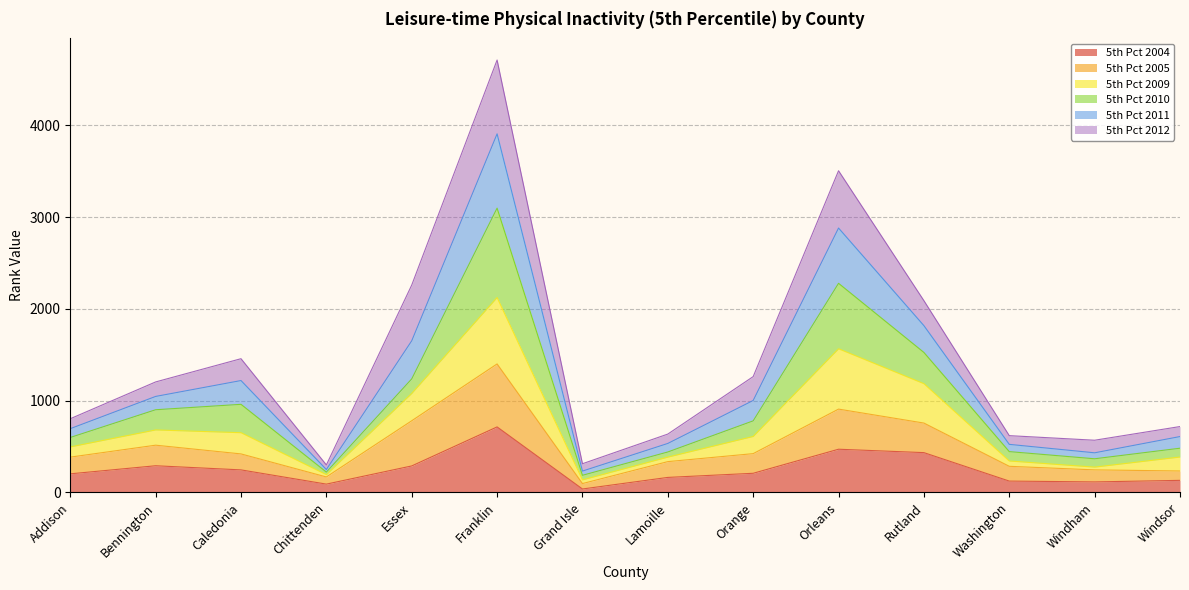

The 5th Pct 2009 series shows 3181 at Orleans. True or false?

False